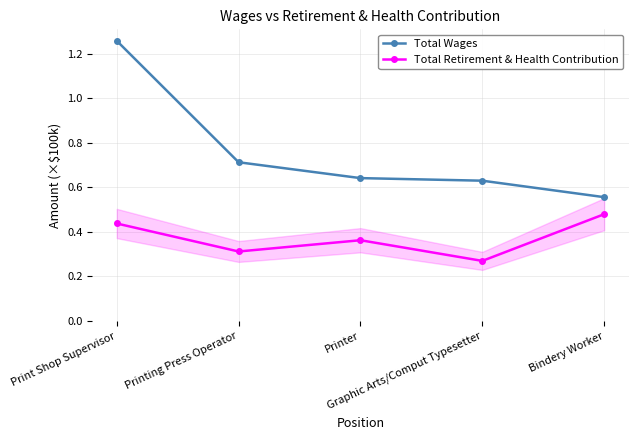

True or false: Total Retirement & Health Contribution and Total Wages intersect in this chart.

False